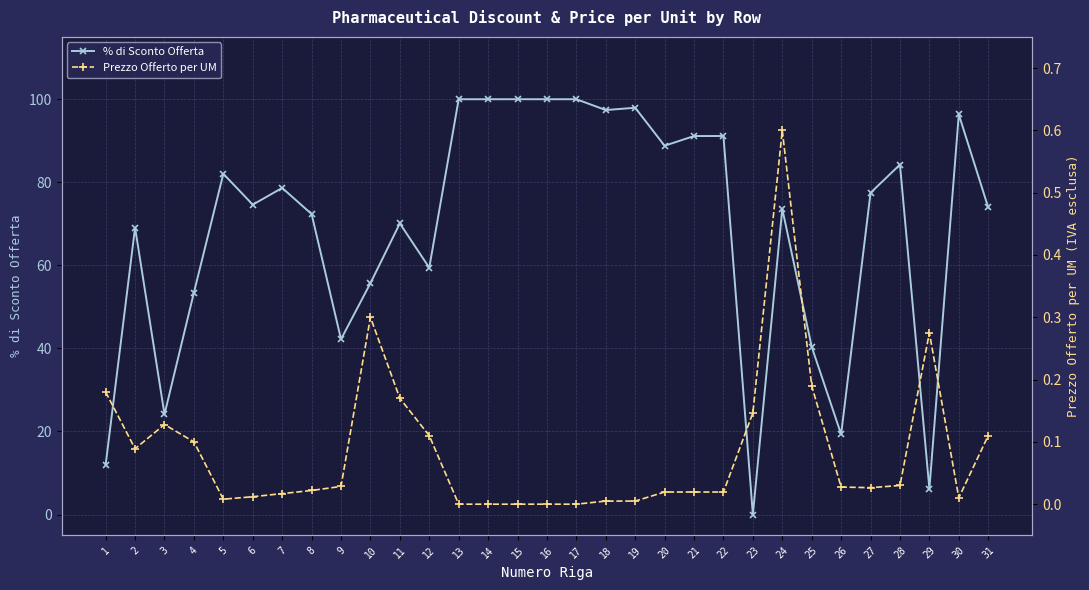

Reading left to right, what are all the values shown in this chart?

% di Sconto Offerta: 1=12.0	2=69.1	3=24.1	4=53.4	5=82.0	6=74.6	7=78.6	8=72.4	9=42.2	10=55.7	11=70.1	12=59.4	13=100.0	14=100.0	15=100.0	16=100.0	17=100.0	18=97.4	19=97.9	20=88.8	21=91.1	22=91.1	23=0.0	24=73.6	25=40.4	26=19.3	27=77.5	28=84.2	29=6.2	30=96.3	31=73.9
Prezzo Offerto per UM: 1=0.2	2=0.1	3=0.1	4=0.1	5=0.0	6=0.0	7=0.0	8=0.0	9=0.0	10=0.3	11=0.2	12=0.1	13=0.0	14=0.0	15=0.0	16=0.0	17=0.0	18=0.0	19=0.0	20=0.0	21=0.0	22=0.0	23=0.1	24=0.6	25=0.2	26=0.0	27=0.0	28=0.0	29=0.3	30=0.0	31=0.1